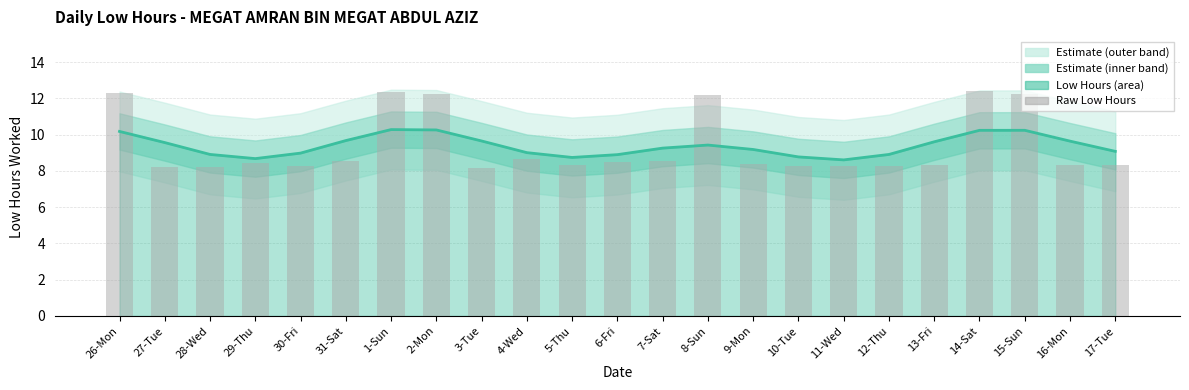

Which category has the highest value across all series?

14-Sat